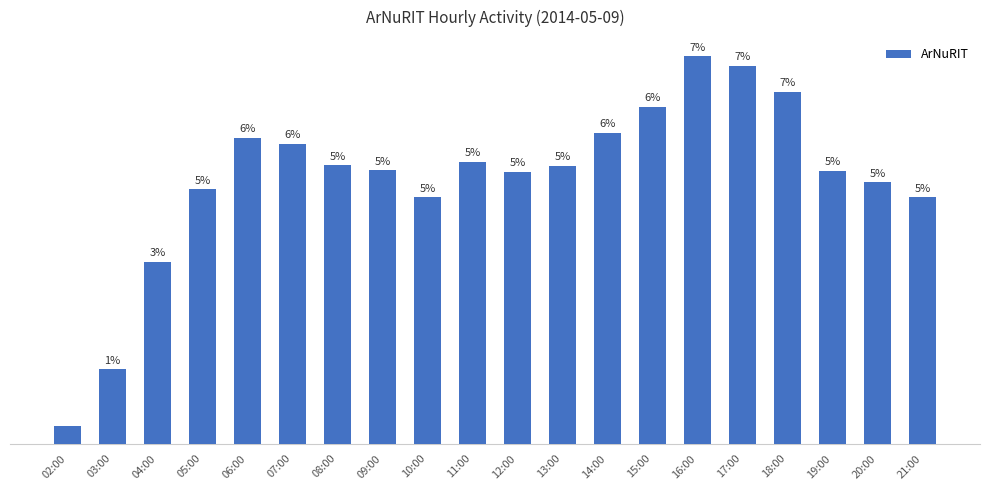

Are the bars horizontal?

No